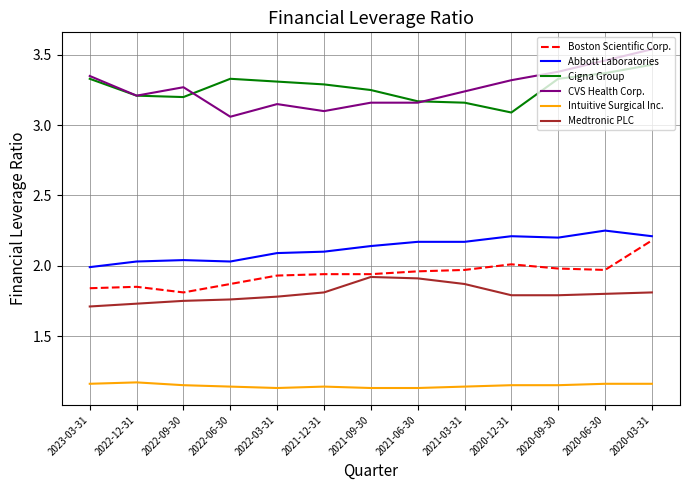

Which category has the highest value across all series?

2020-03-31